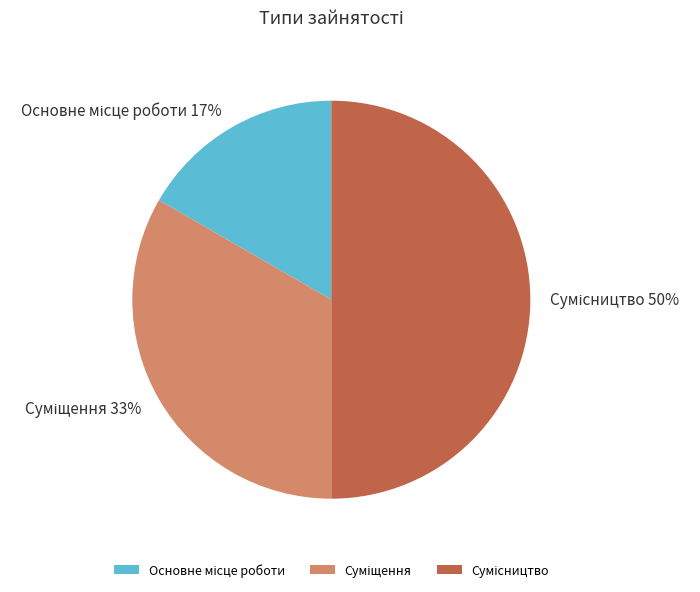

To the nearest percent, what is the difference between the largest and smallest slice percentages?

33%